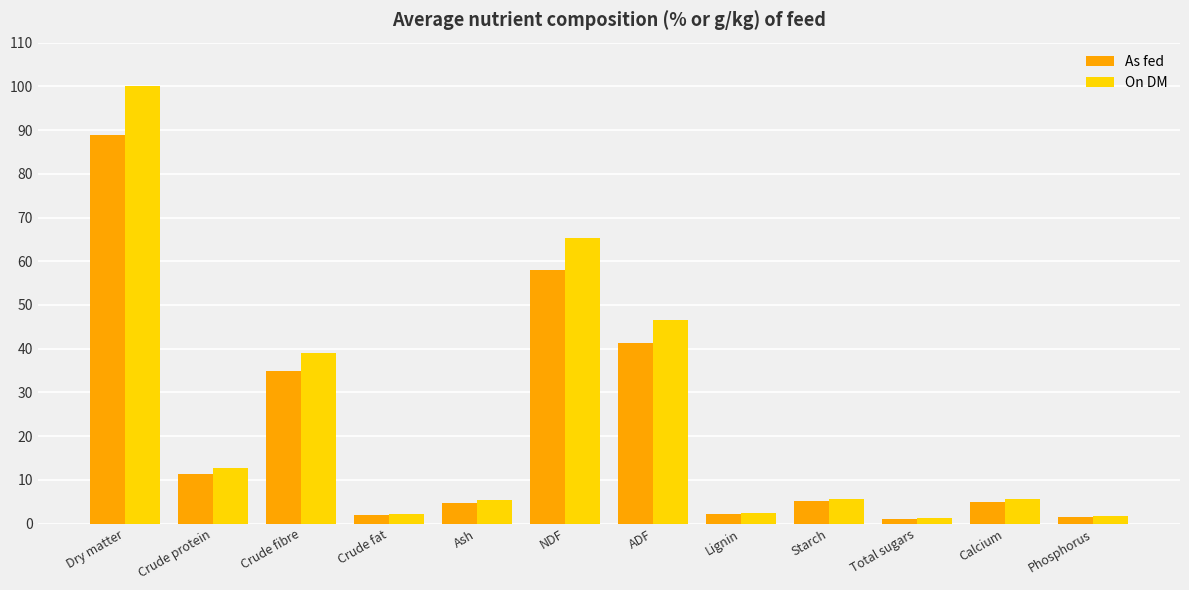

What is the total value across all series at Crude fibre?

73.9